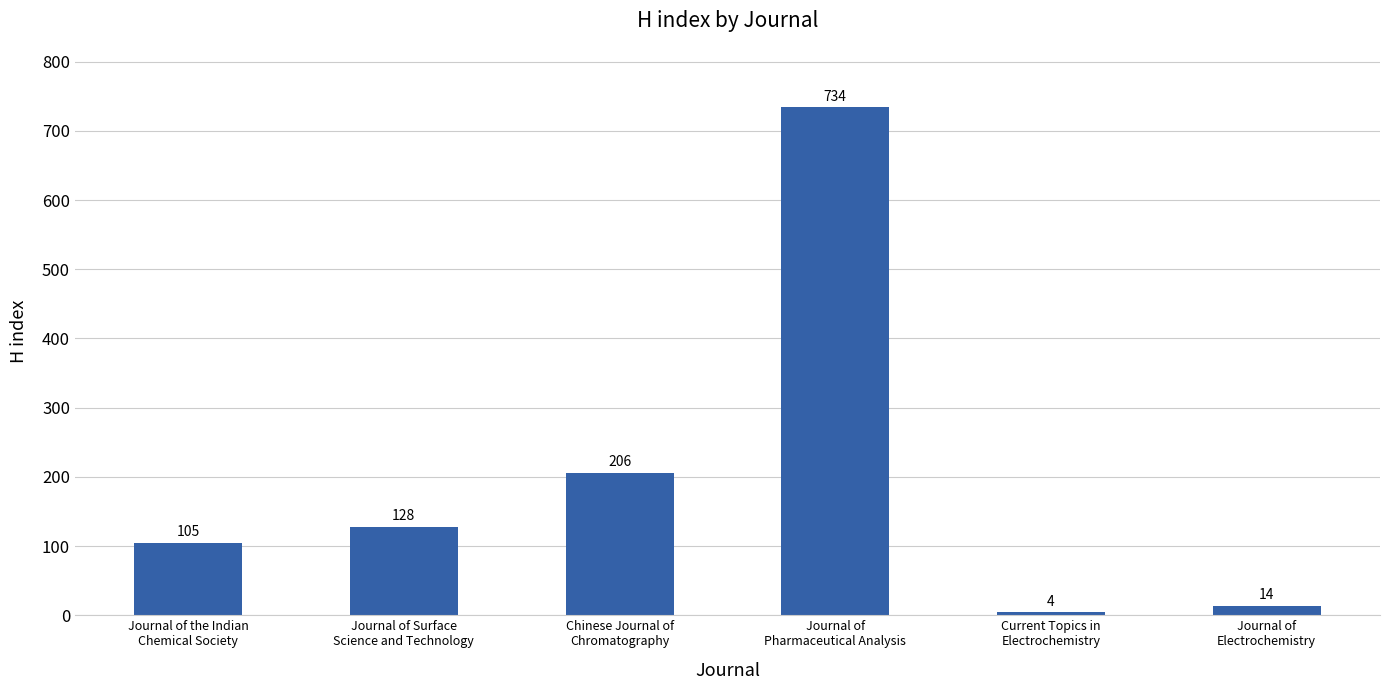

What is the label of the 3rd bar from the right?

Journal of
Pharmaceutical Analysis